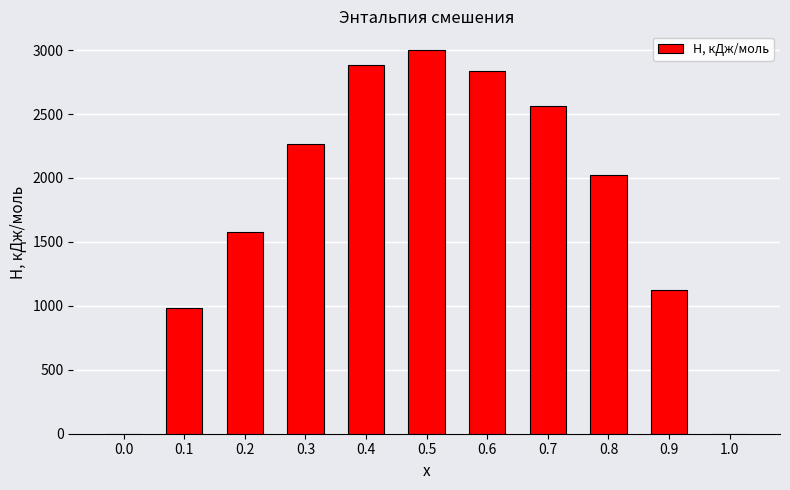

What is the average value?

1749